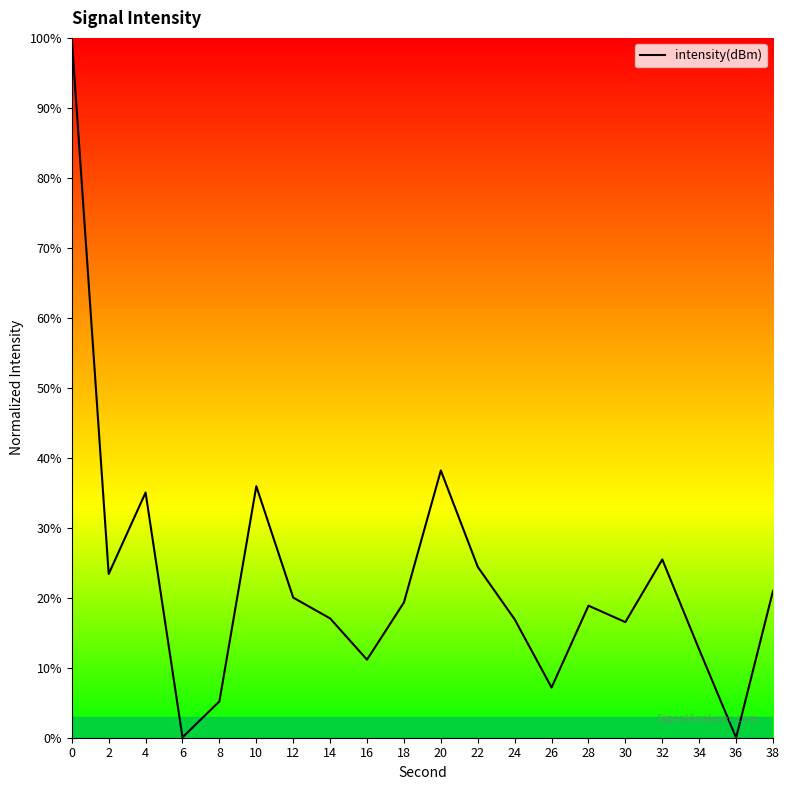

True or false: the data shows 0.1 at 6.

True